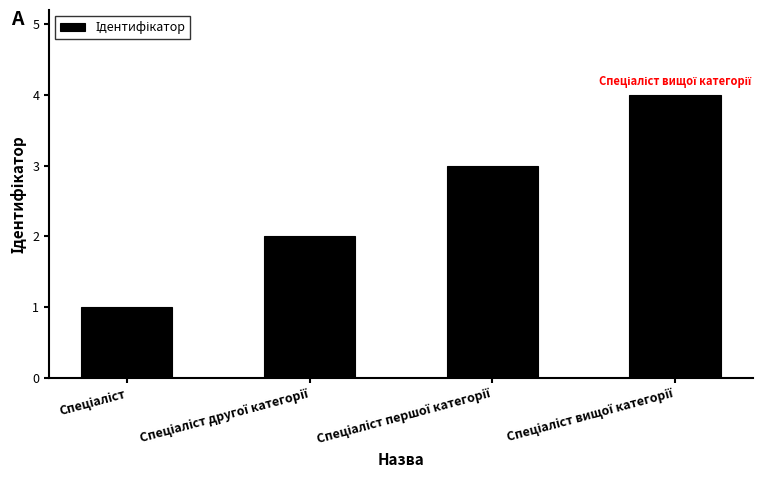

What is the sum of all values?

10